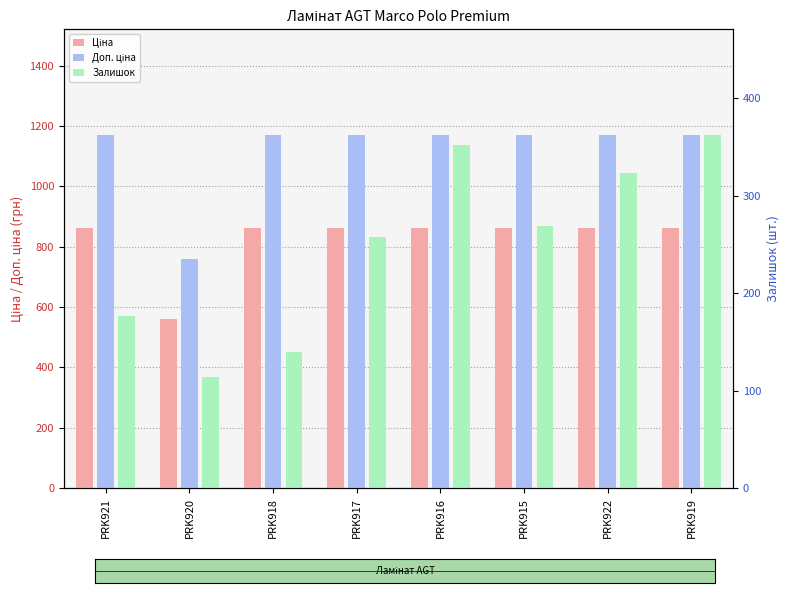

Reading left to right, transcribe all the data shown in this chart.

Ціна: PRK921=862.8	PRK920=560.8	PRK918=862.8	PRK917=862.8	PRK916=862.8	PRK915=862.8	PRK922=862.8	PRK919=862.8
Доп. ціна: PRK921=1169.2	PRK920=760.0	PRK918=1169.2	PRK917=1169.2	PRK916=1169.2	PRK915=1169.2	PRK922=1169.2	PRK919=1169.2
Залишок: PRK921=177.0	PRK920=114.0	PRK918=140.0	PRK917=258.0	PRK916=352.0	PRK915=269.0	PRK922=323.0	PRK919=362.0